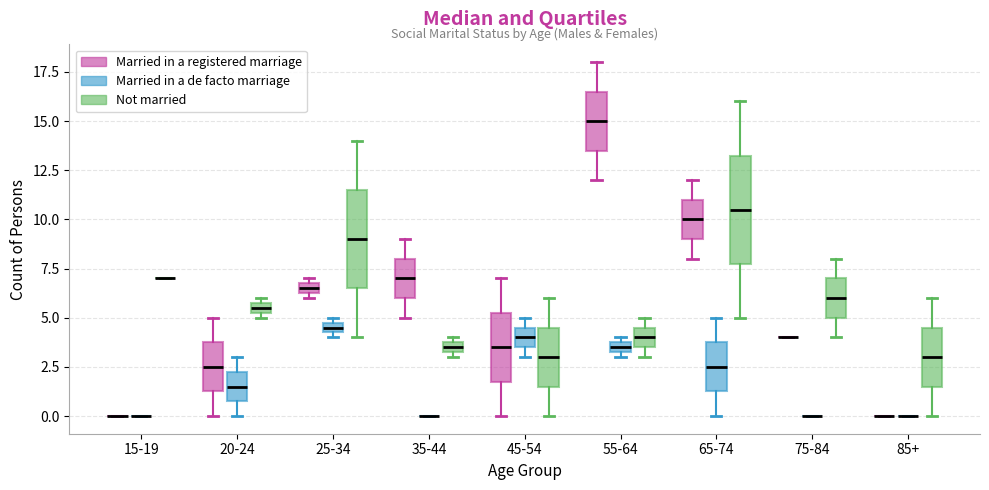

Comparing the boxes themselves (not the whiskers), which one is the tallest?

65-74 (Not married)